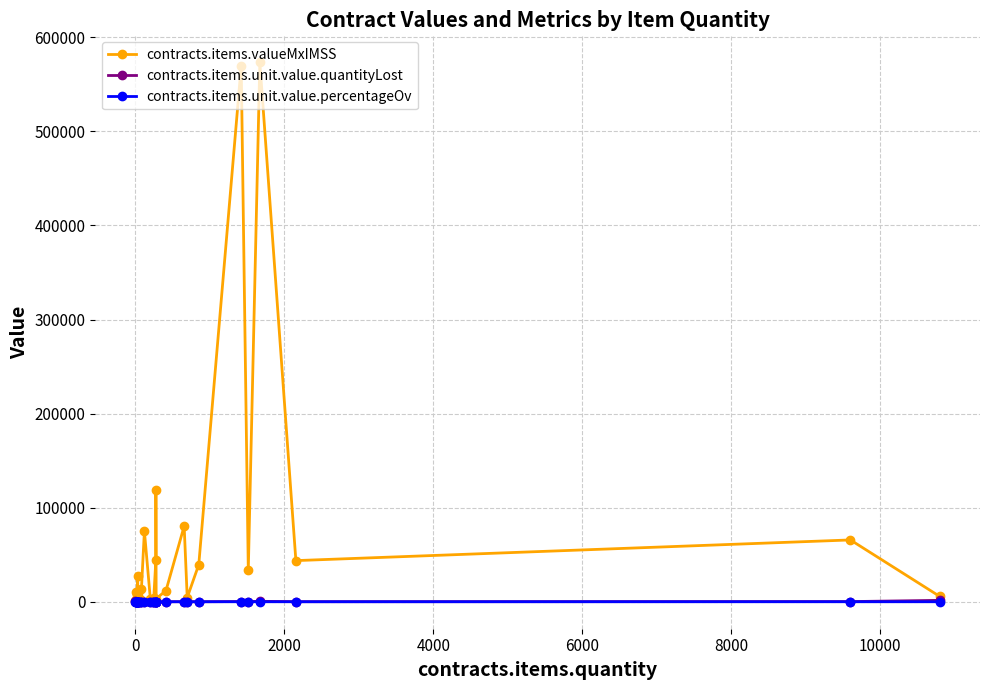

Which series has the largest total across all categories?

contracts.items.valueMxIMSS